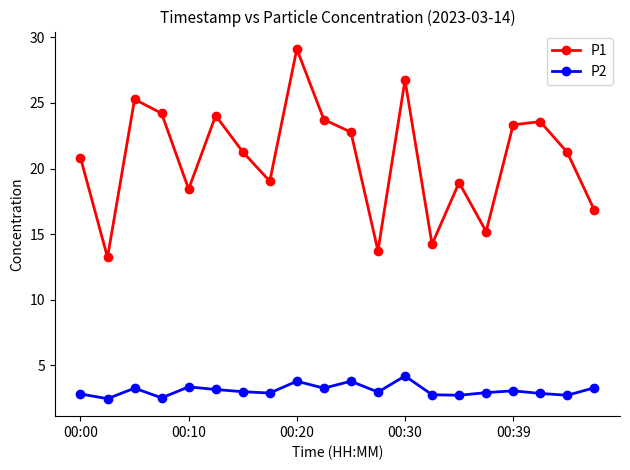

True or false: P2 has more than 0 interior local peaks.

True